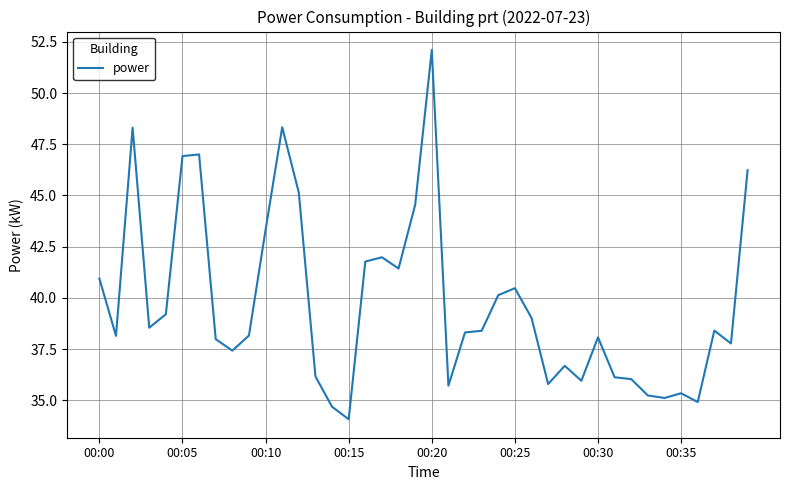

What is the greatest value displayed?

52.1